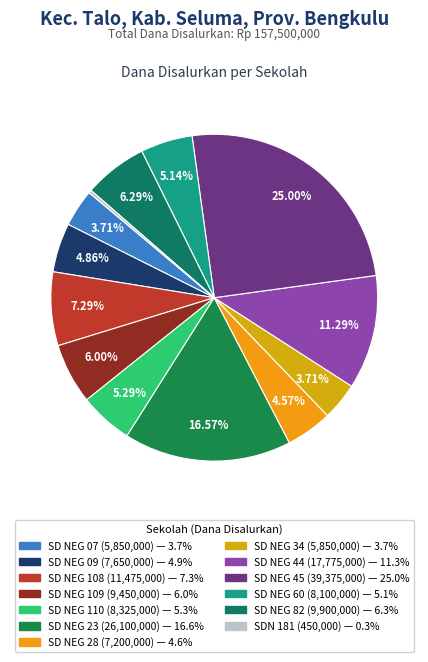

Count the number of slices in the pie.

13